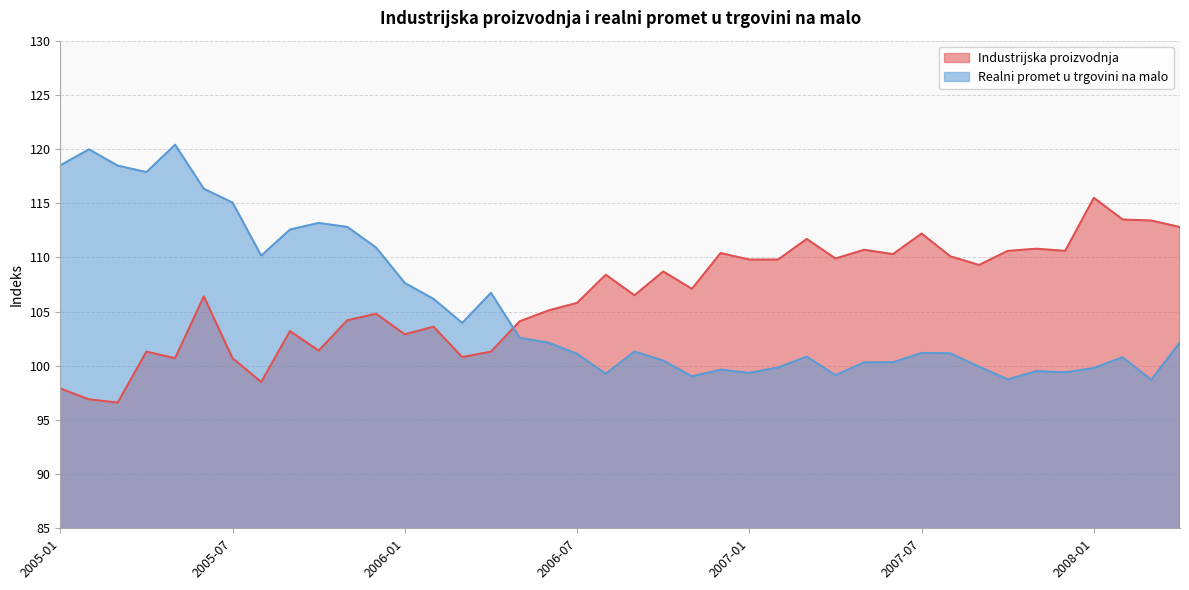

How many intersections are there between Realni promet u trgovini na malo and Industrijska proizvodnja?

1